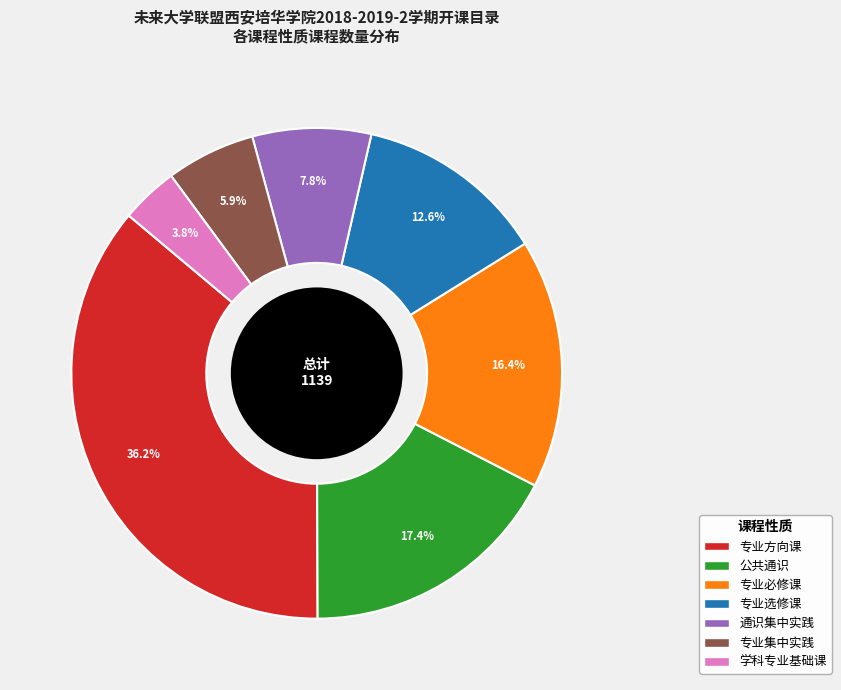

How many slices are in this pie chart?

7